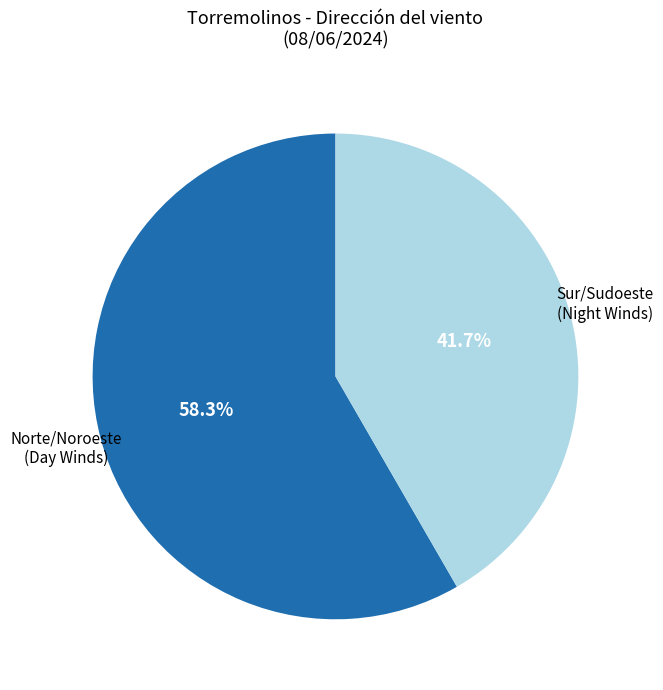

Does any single category account for the majority?

Yes